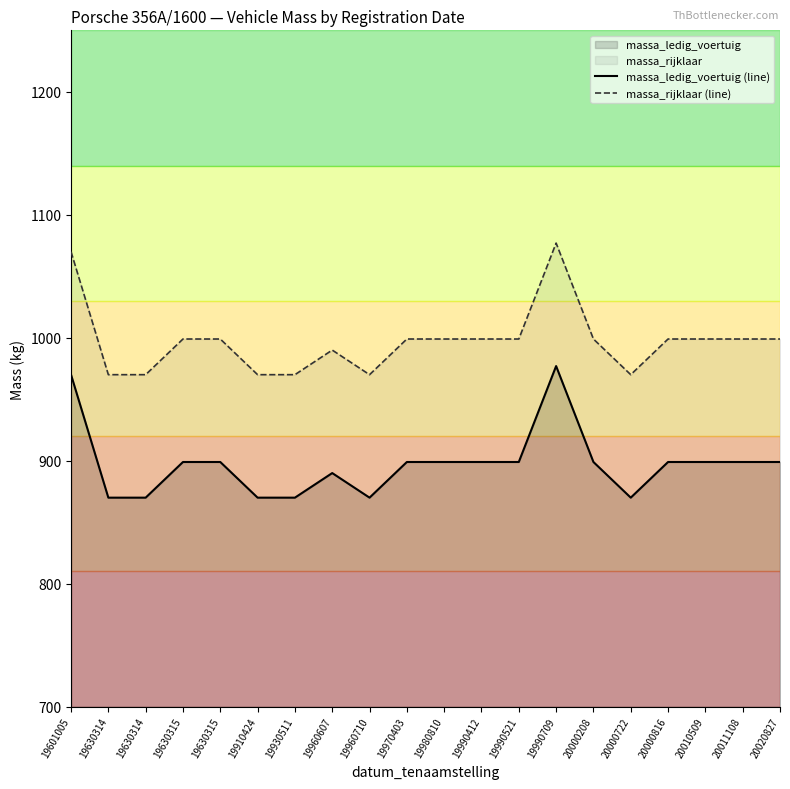

Where is the first local maximum for massa_rijklaar (line)?

19960607